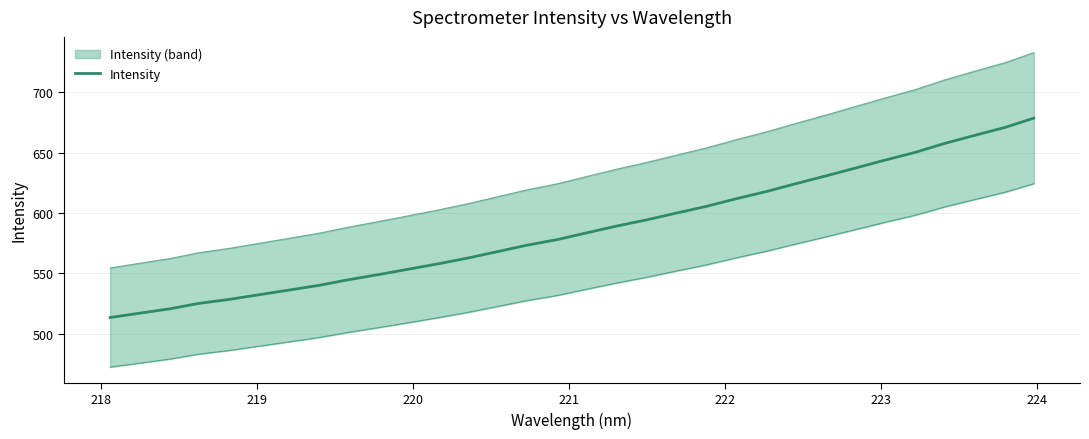

How many categories are shown in the chart?

32